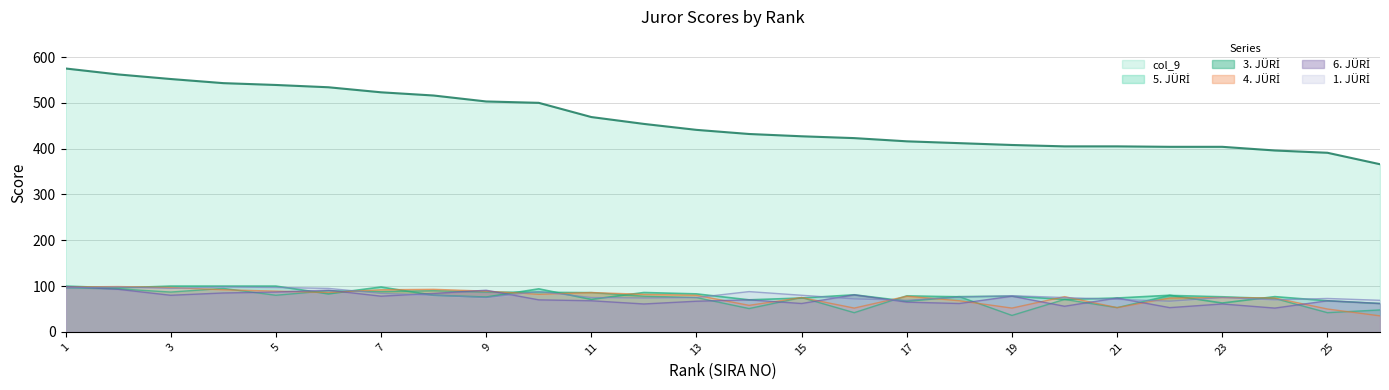

True or false: col_9 has more than 1 interior local peaks.

False